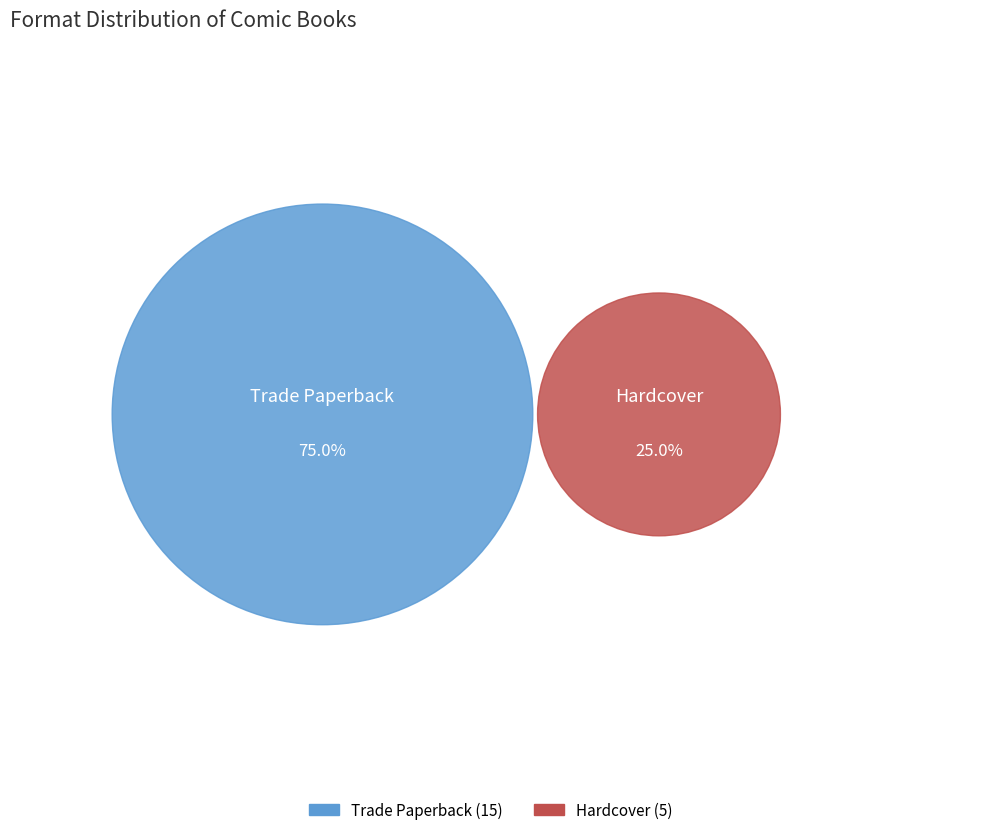

What percentage is the Hardcover slice, to the nearest percent?

25%